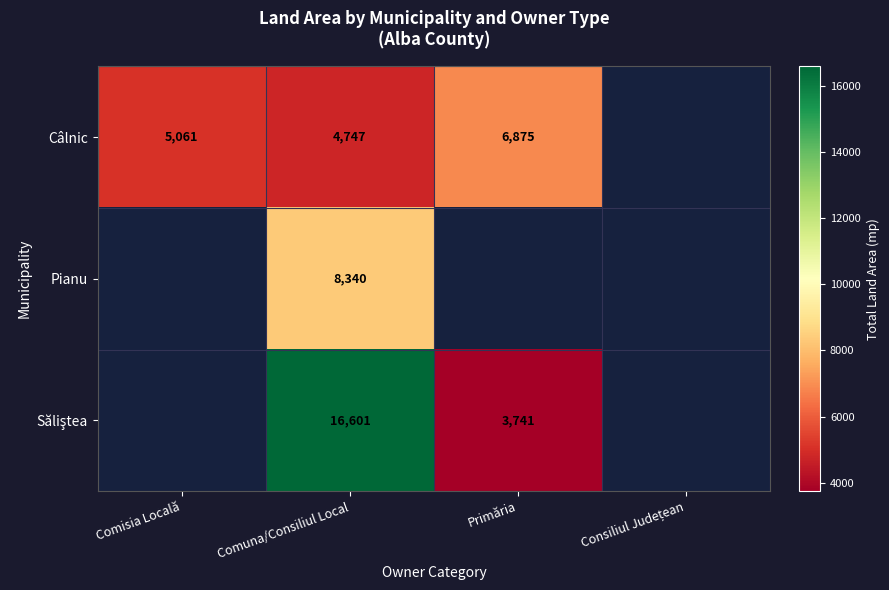

Is it true that Pianu equals 8340 at Comuna/Consiliul Local?

True